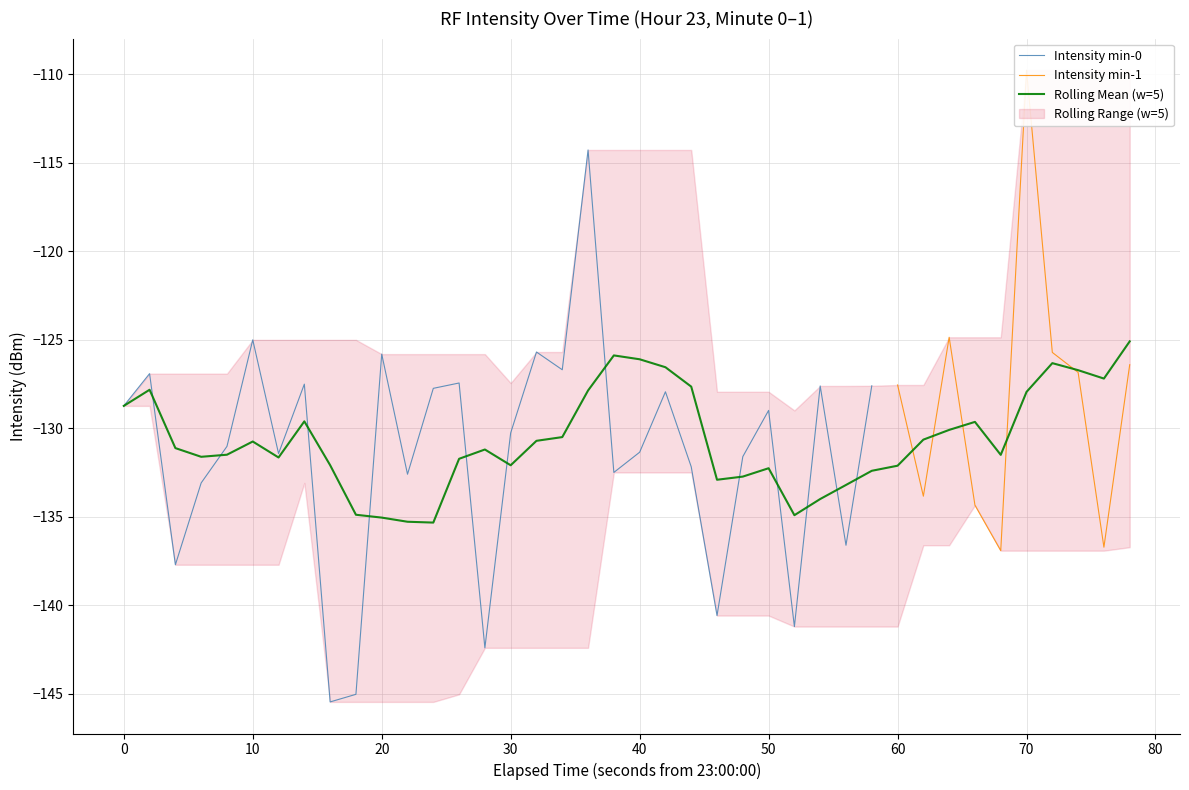

What is the maximum value for Intensity min-0?

-114.3